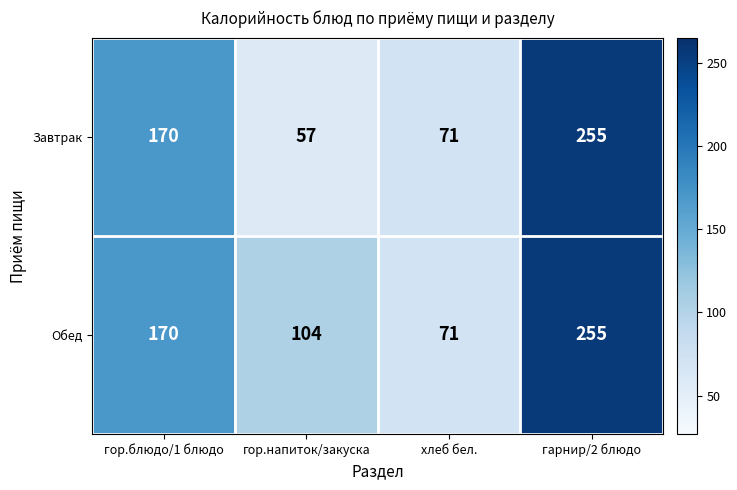

What is the difference between the maximum and minimum values in the Завтрак series?

198